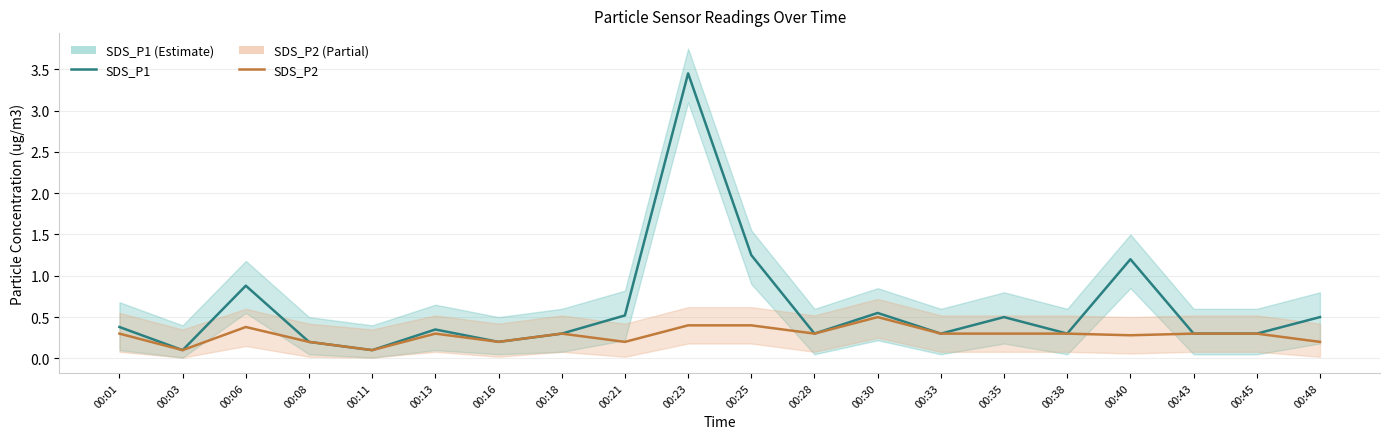

How many lines are shown in the chart?

2